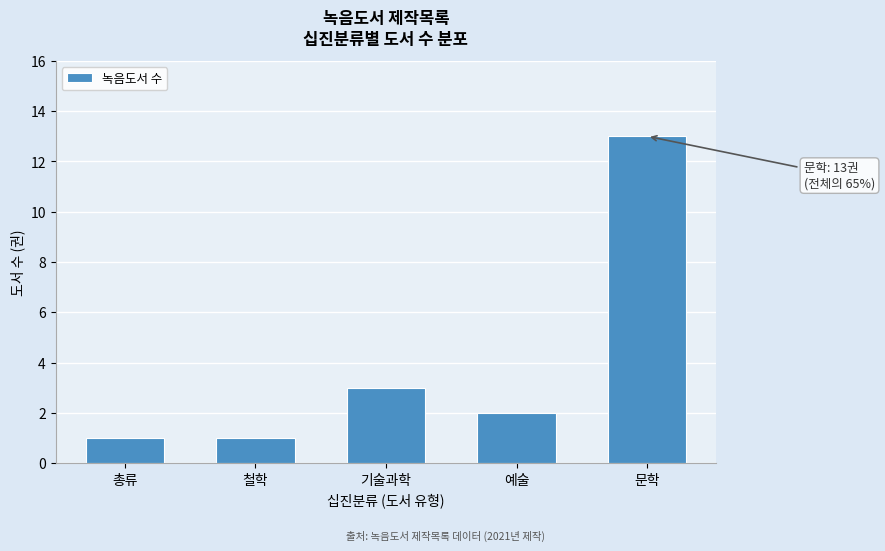

Reading right to left, what are all the values shown in this chart?

문학=13	예술=2	기술과학=3	철학=1	총류=1